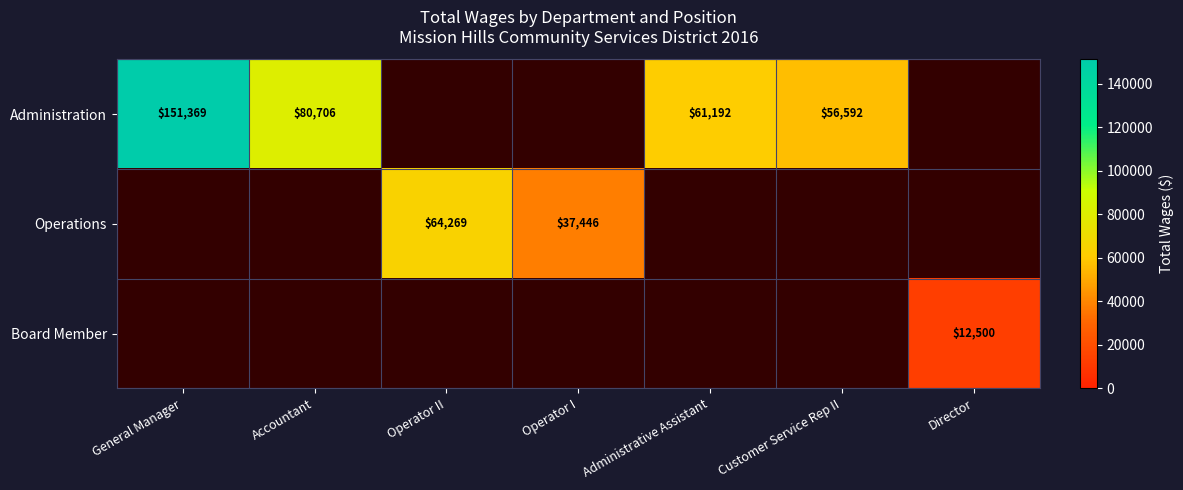

Count the number of categories in the chart.

7